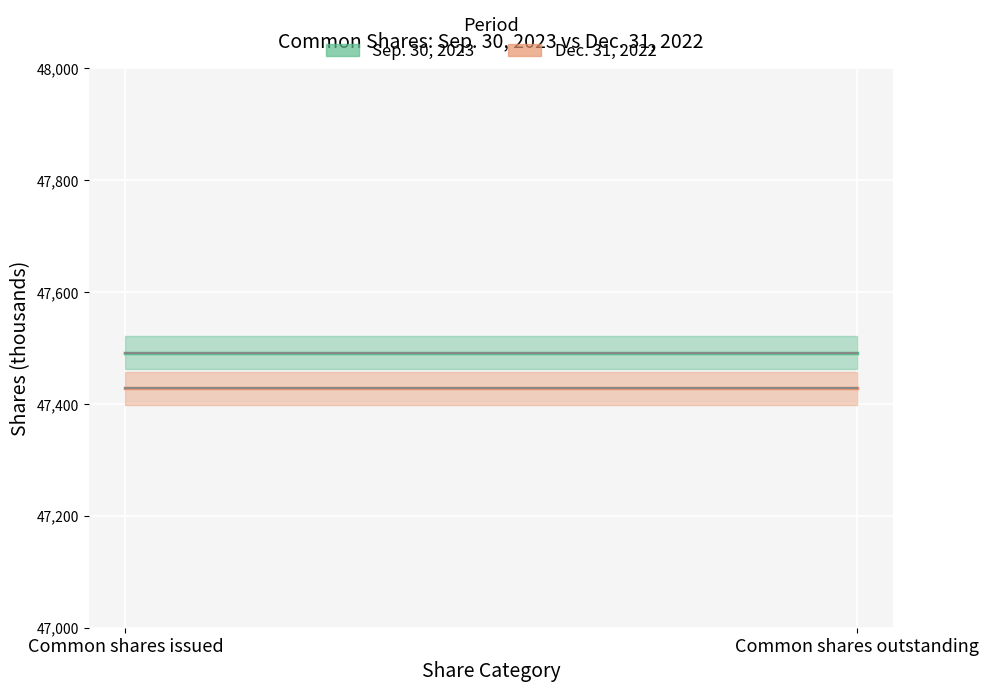

Which series changed the most between Common shares issued and Common shares outstanding?

Sep. 30, 2023